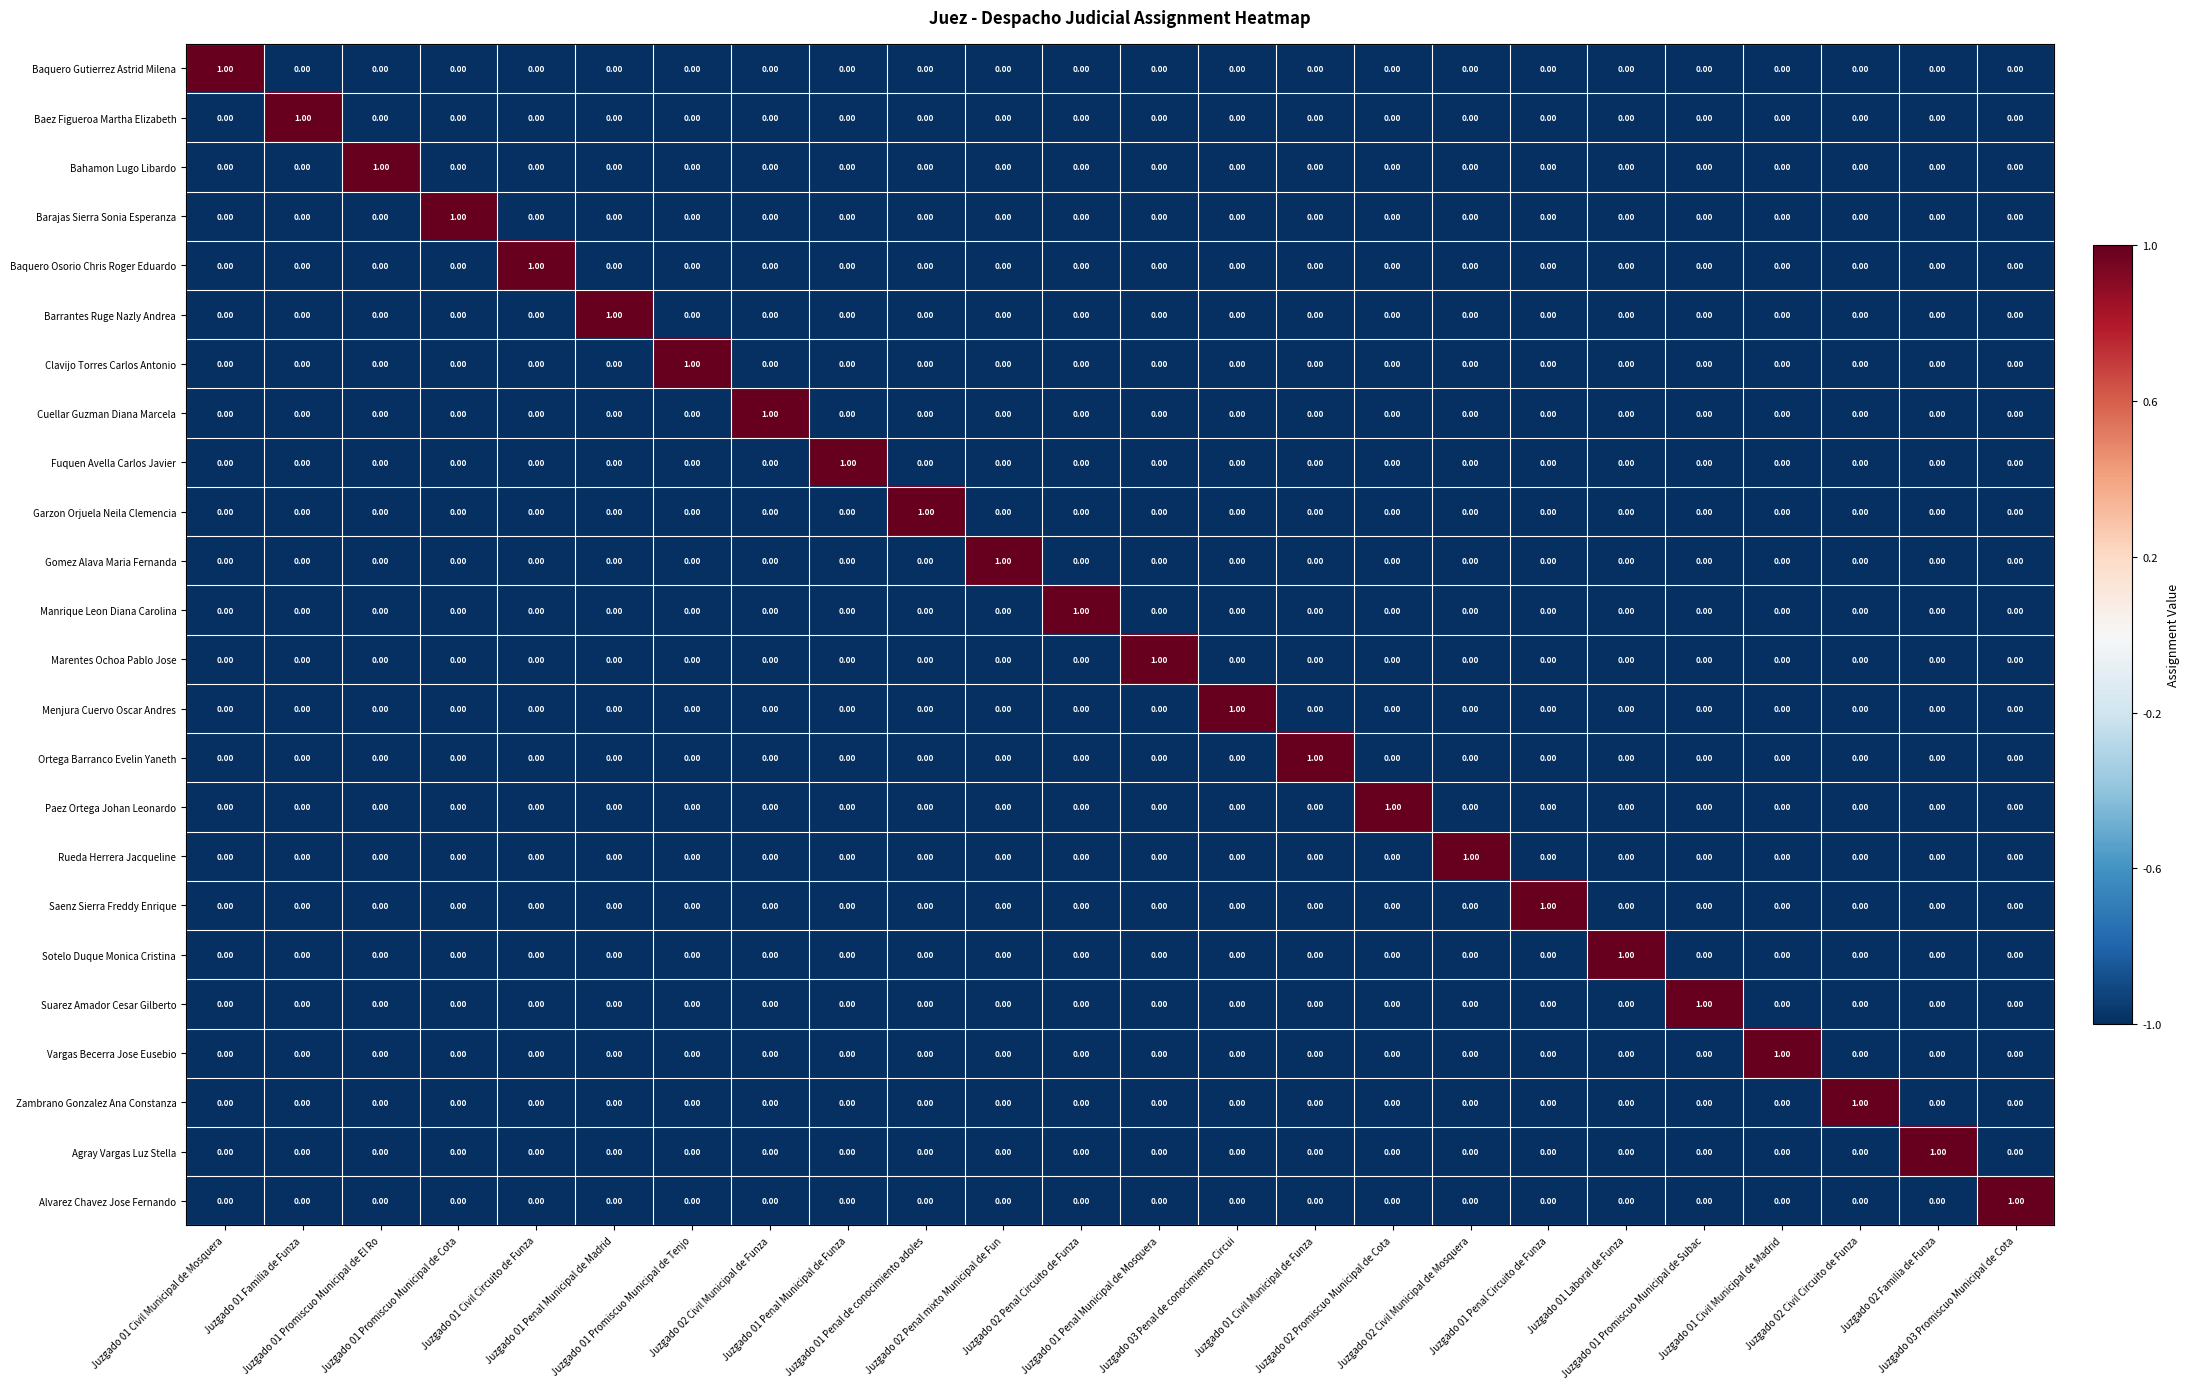

At how many categories does at least one series exceed 0?

24